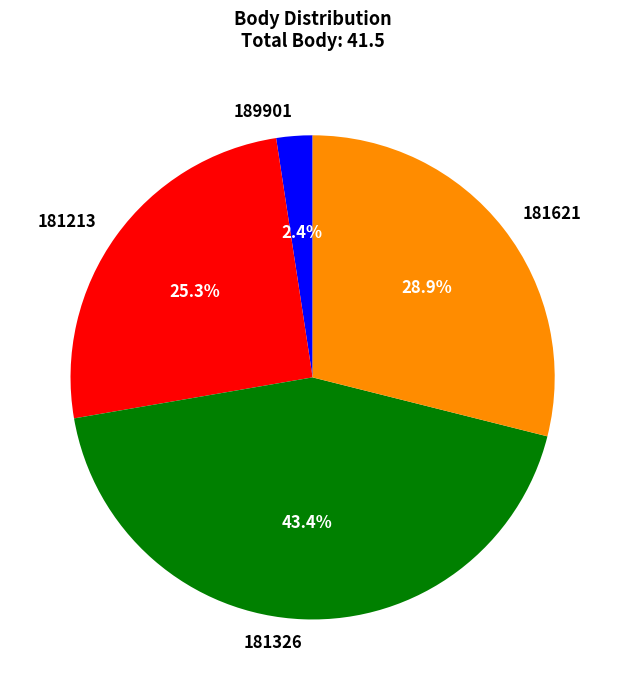

To the nearest percent, what percentage of the pie is 189901?

2%